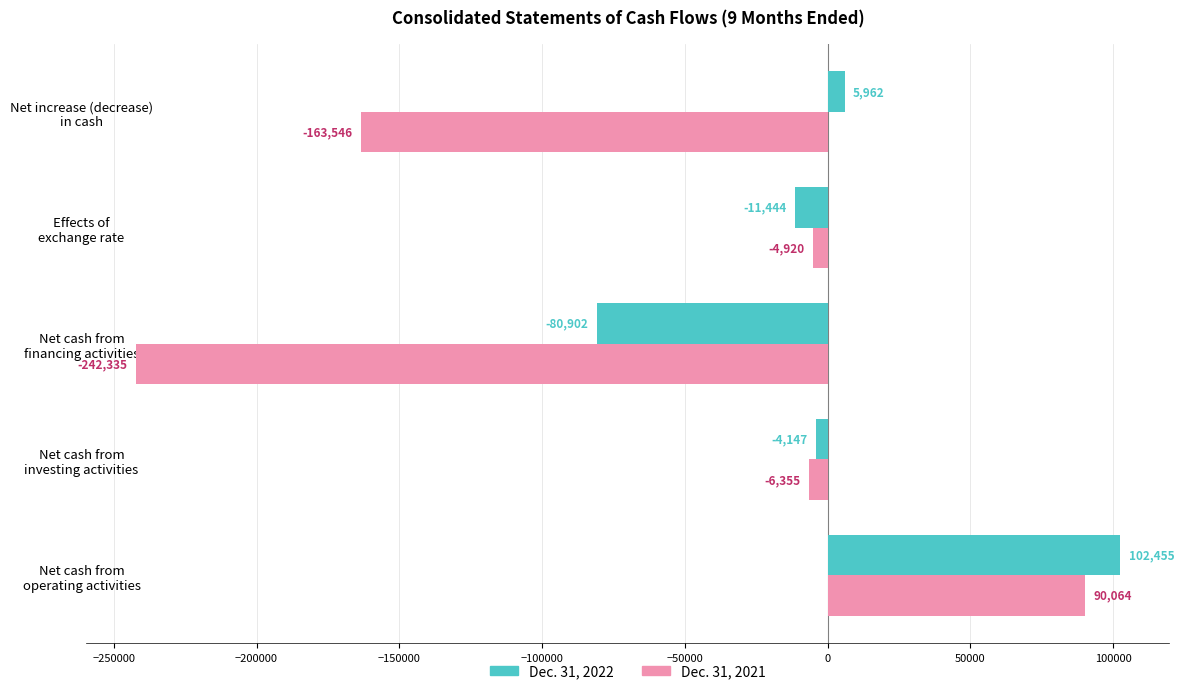

List the labels in order of Dec. 31, 2021 value, largest first.

Net cash from
operating activities, Effects of
exchange rate, Net cash from
investing activities, Net increase (decrease)
in cash, Net cash from
financing activities